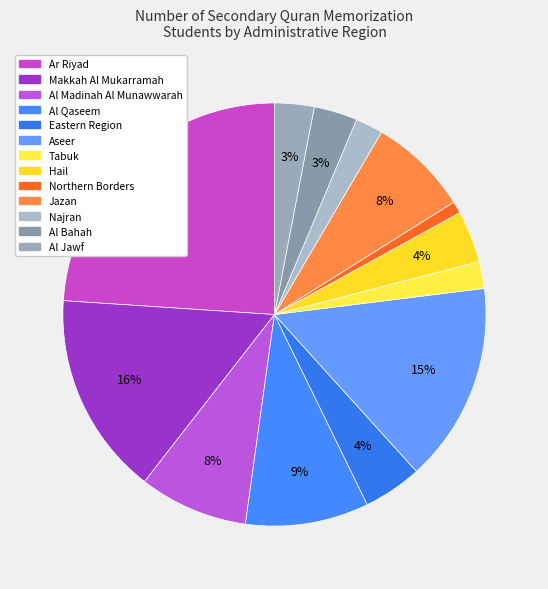

Is Al Jawf the majority of the pie?

No